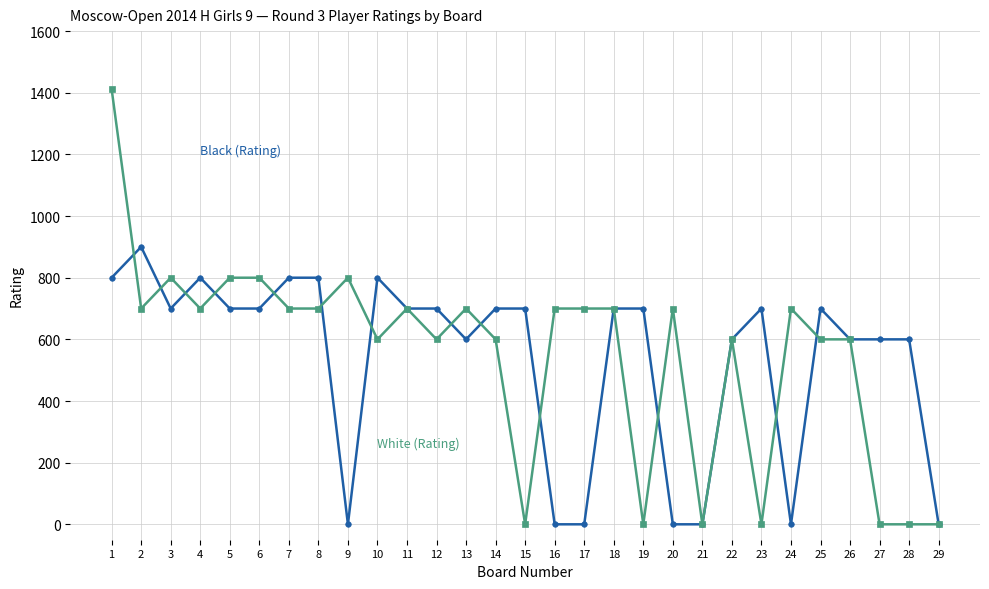

What is the greatest value displayed?

1412